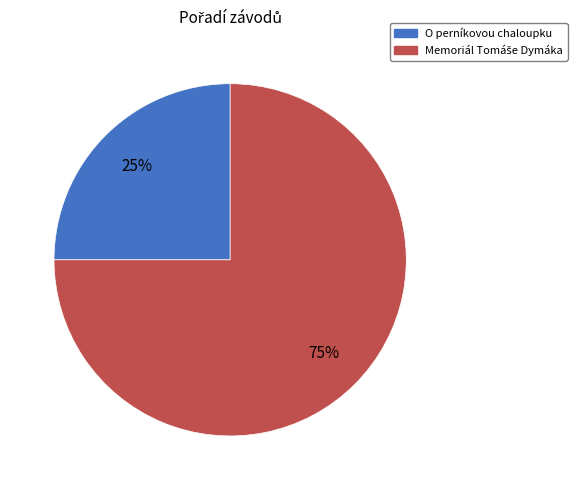

To the nearest percent, what is the average slice percentage?

50%